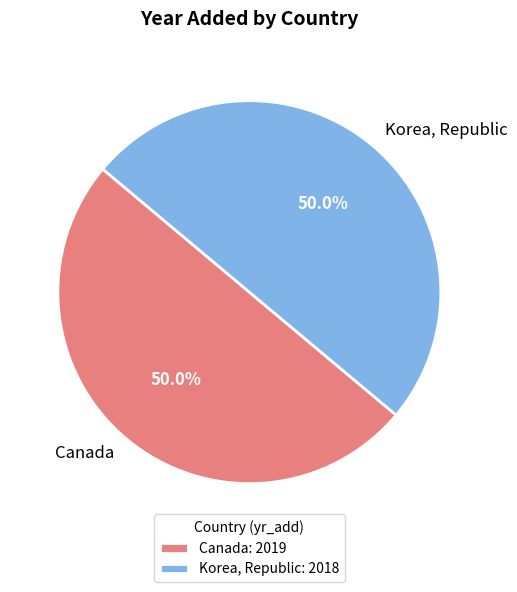

Is the sum of Korea, Republic and Canada greater than half?

Yes